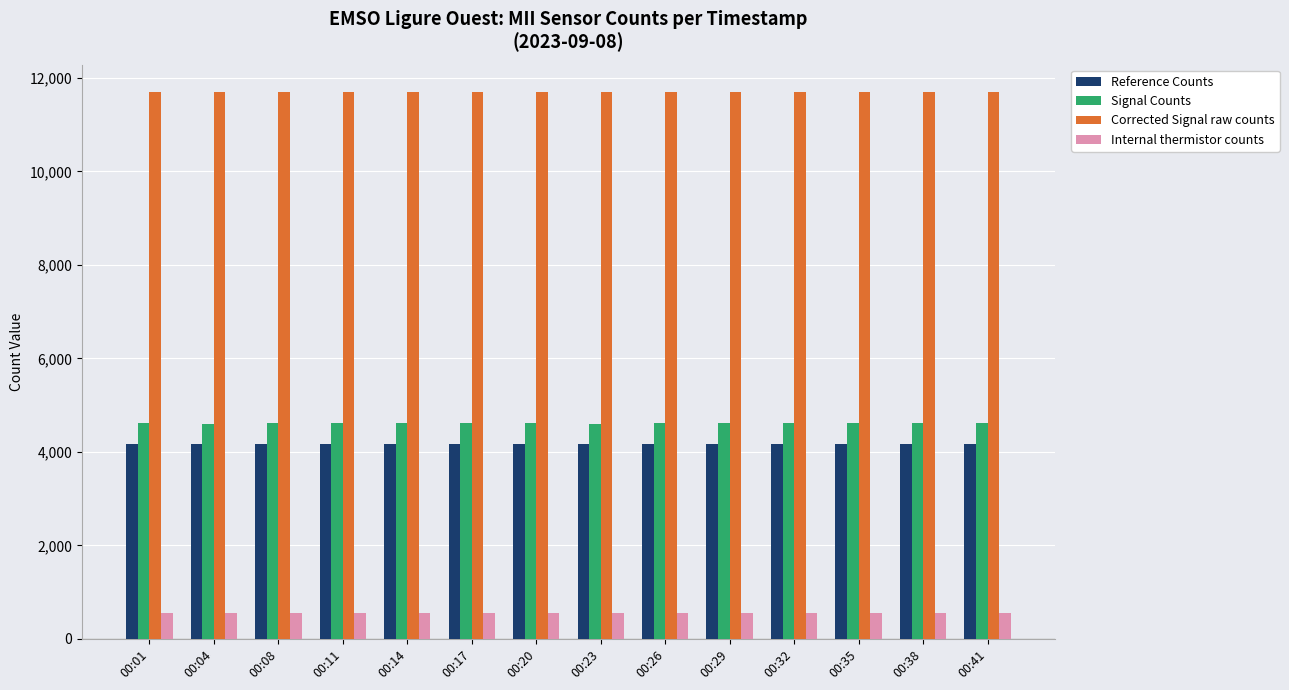

What is the total value across all series at 00:35?

21036